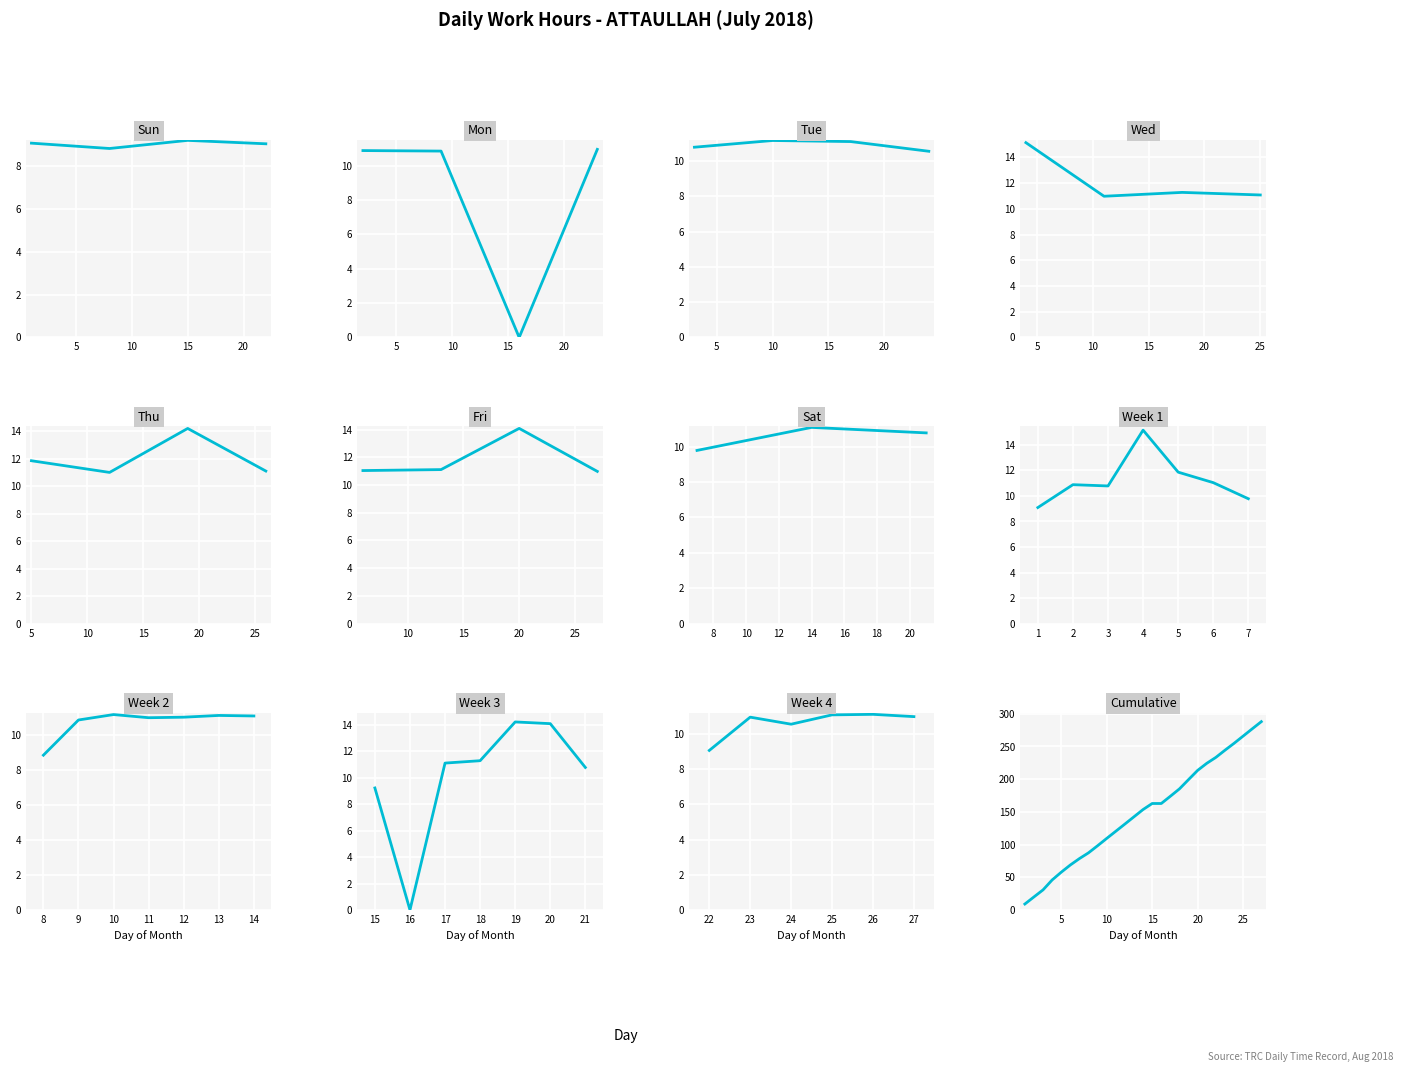

True or false: Week 1 (Days 1-7) and Week 2 (Days 8-14) intersect in this chart.

True